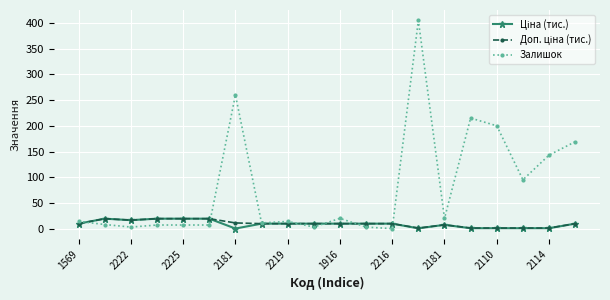

Which series has the largest total across all categories?

Залишок